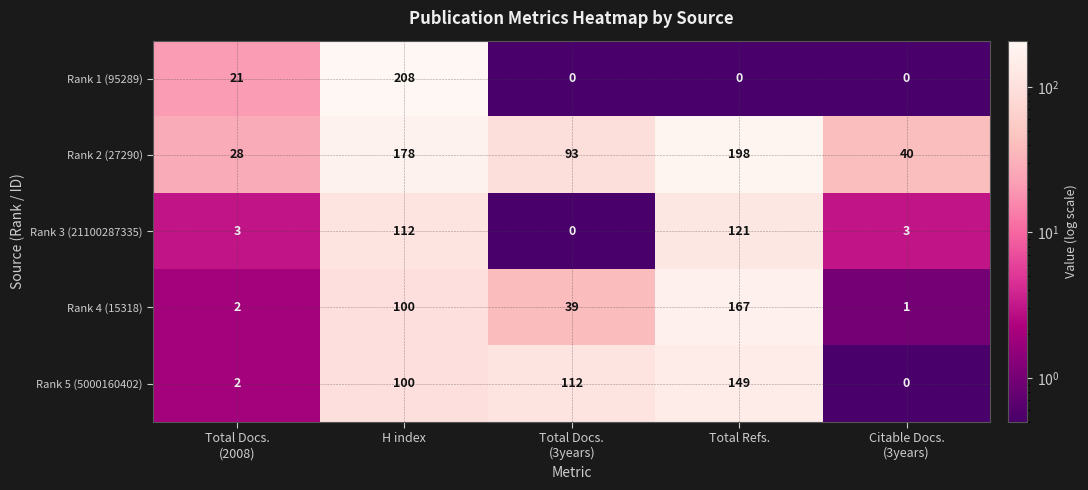

Is it true that Rank 1 (95289) equals -86 at Total Refs.?

False